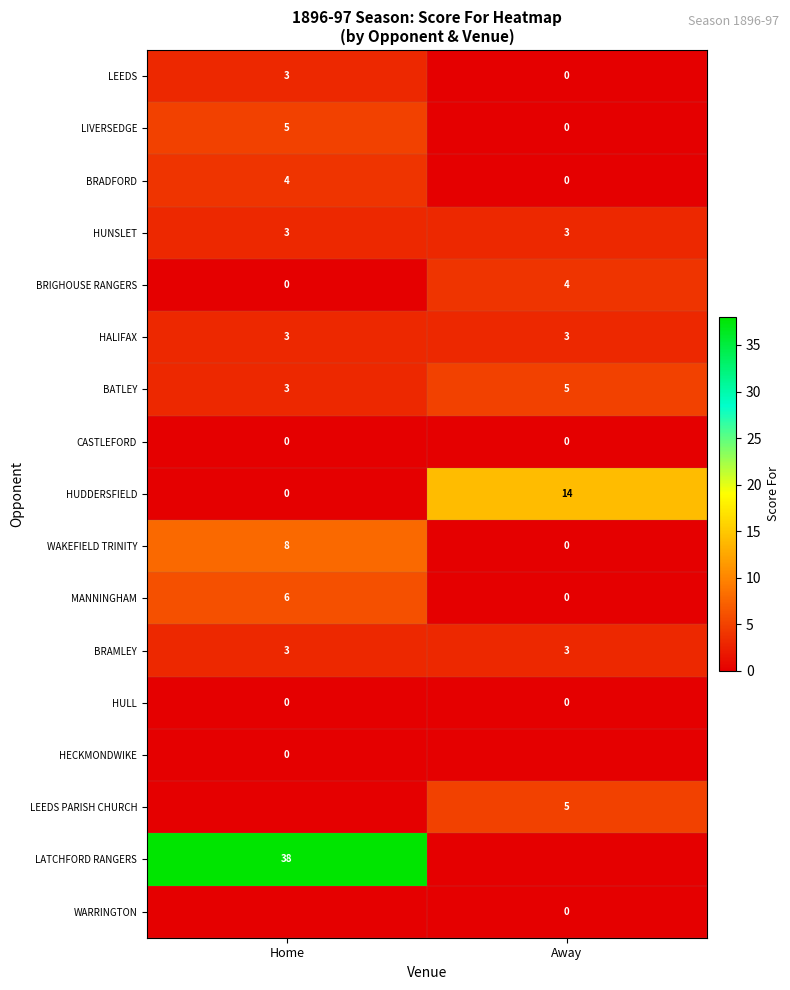

At how many categories does at least one series exceed 34?

1